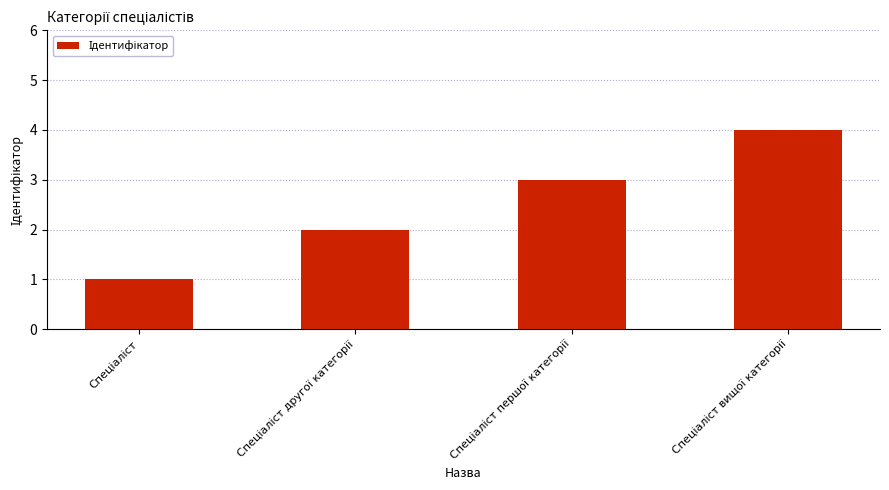

What is the difference between the maximum and minimum values?

3